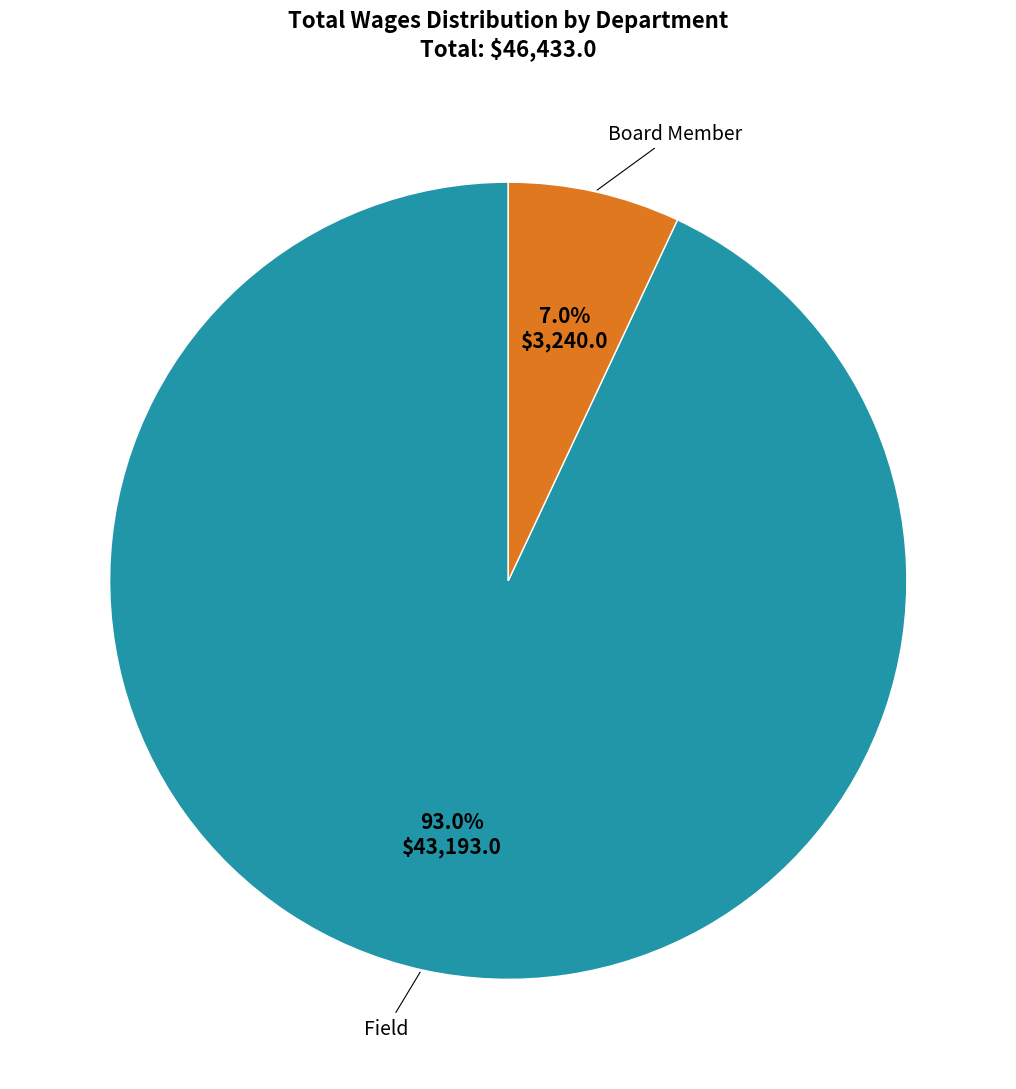

Is it true that Board Member is 1% of the pie?

False